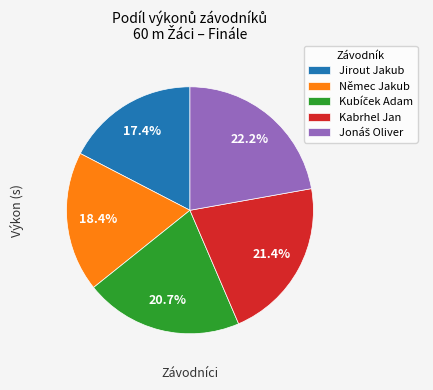

Which category has the smallest portion of the pie?

Jirout Jakub